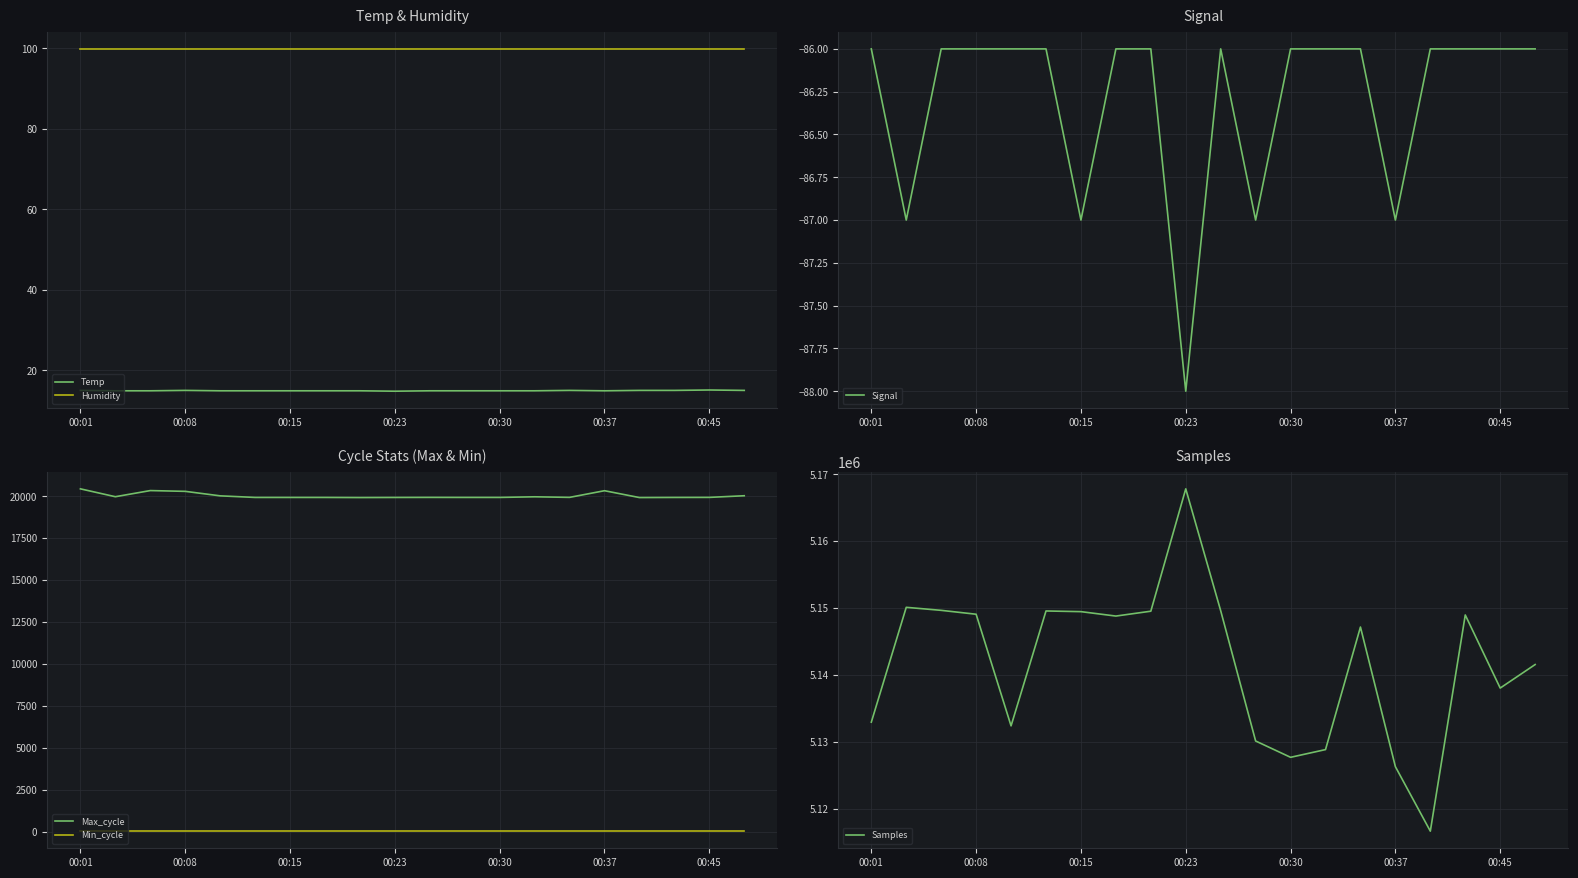

The Temp series shows 20.9 at 00:37. True or false?

False